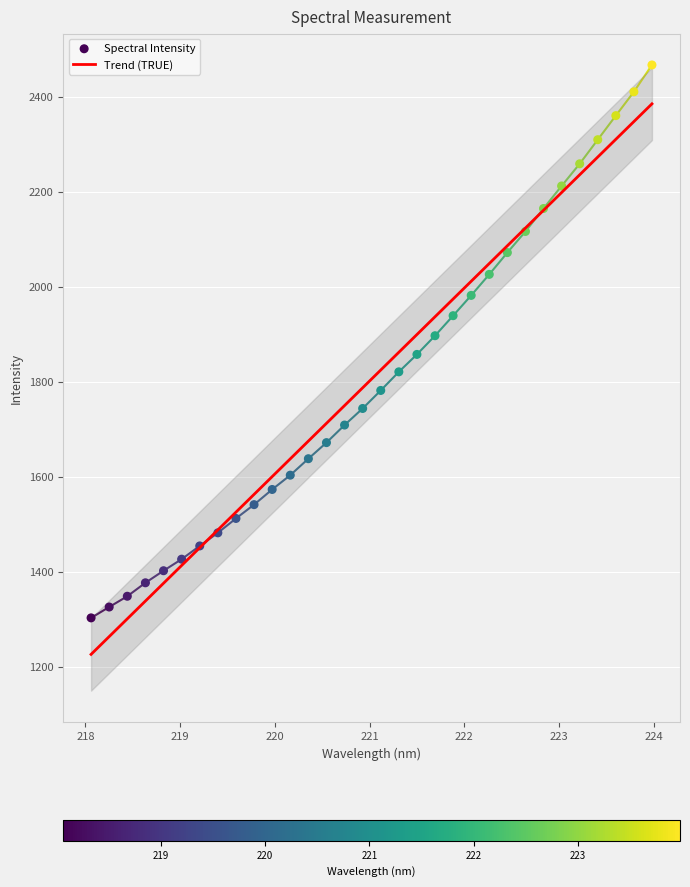

Approximately how many times larger is the value at 223.2172 compared to 219.7801?

1.5